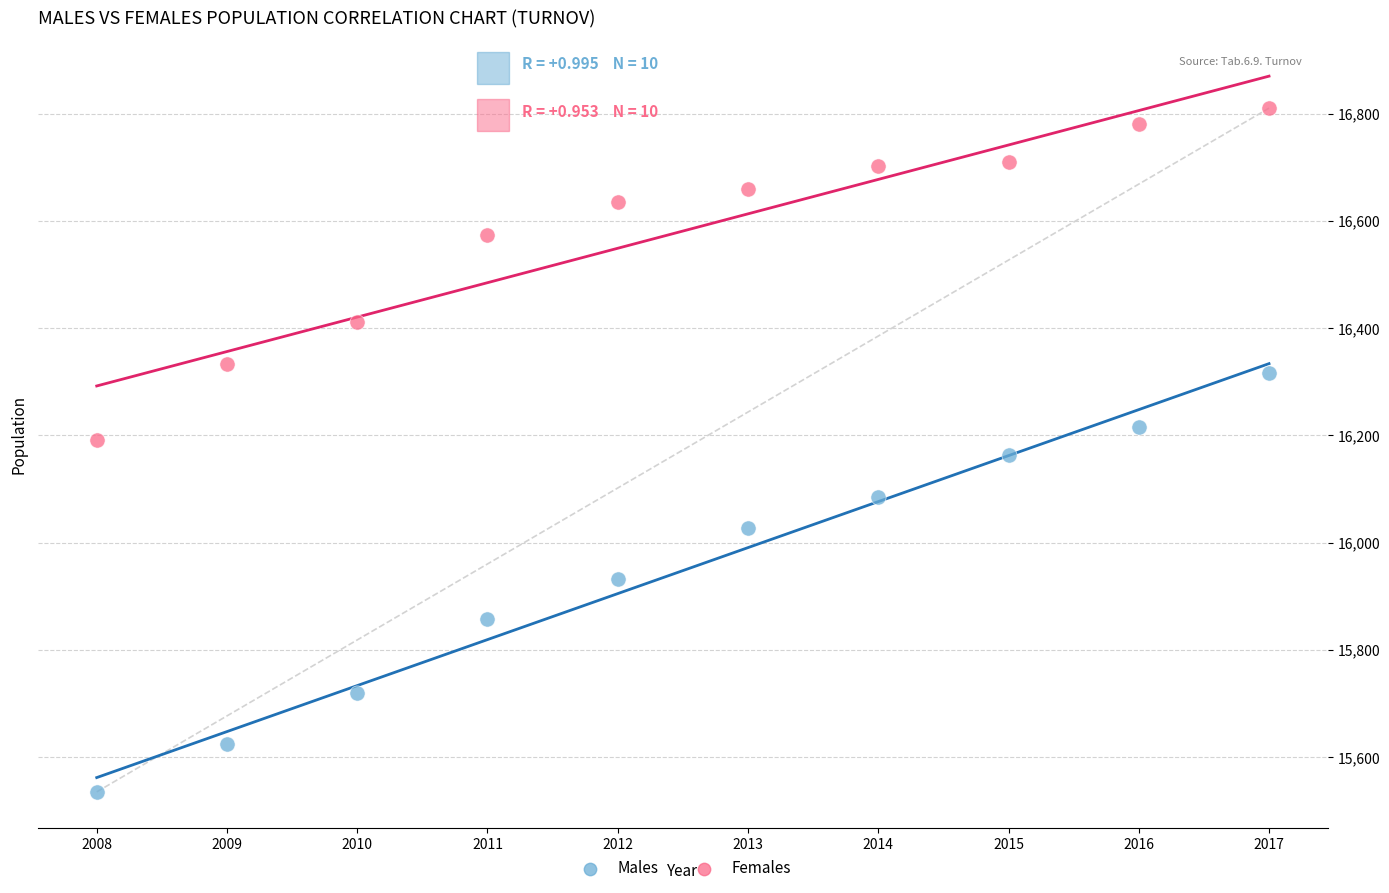

Across all data points, what is the range of Y values (max minus min)?

1275